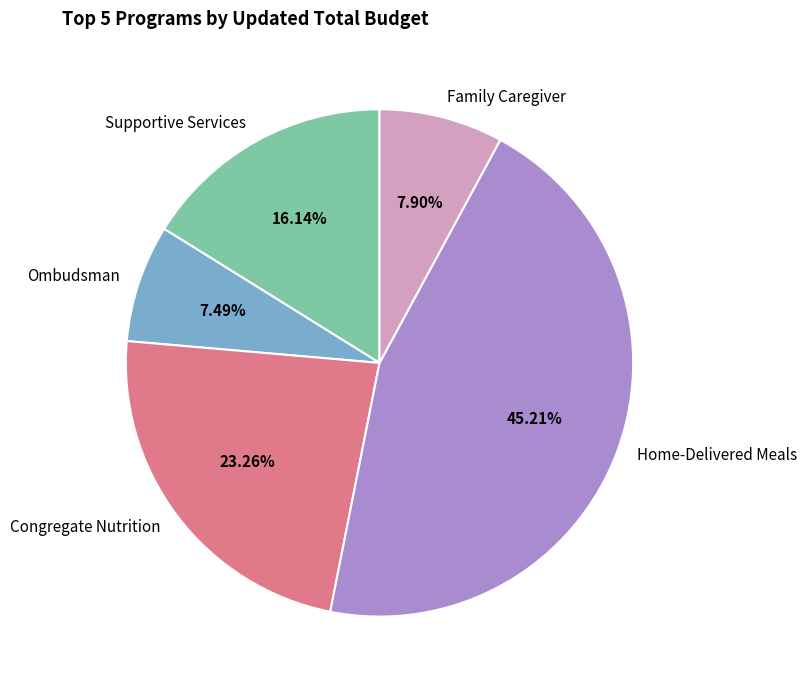

Which category has the biggest portion of the pie?

Home-Delivered Meals